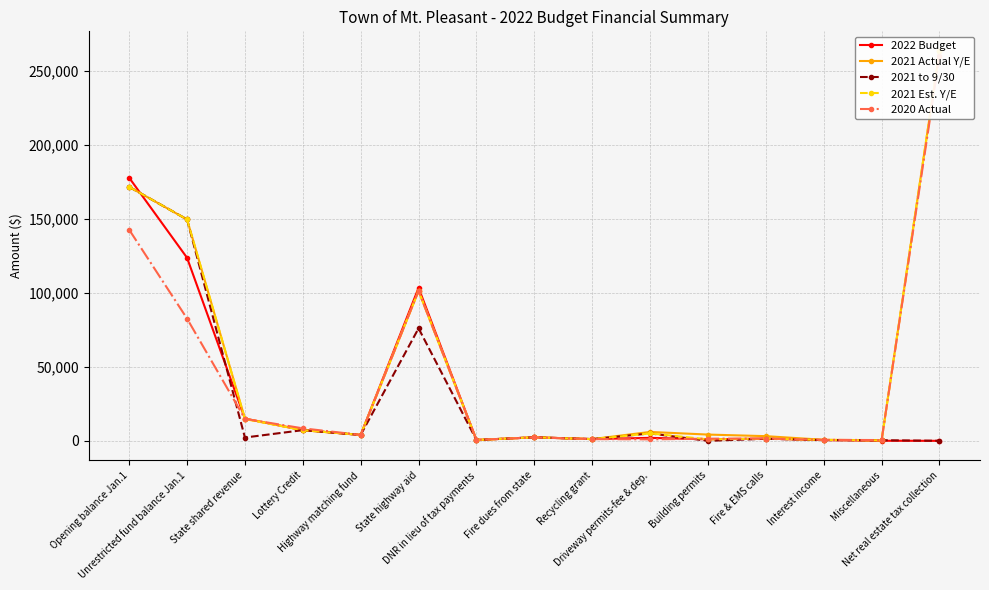

How many lines are shown in the chart?

5